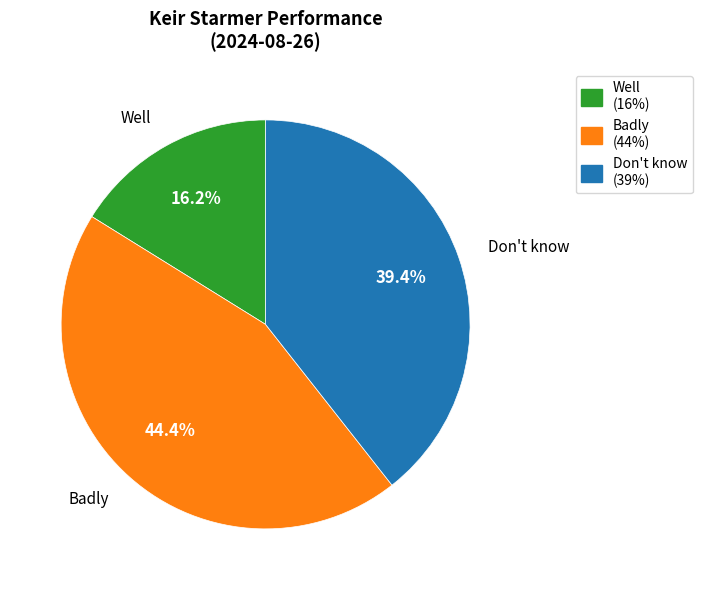

Does Badly represent more than half of the total?

No